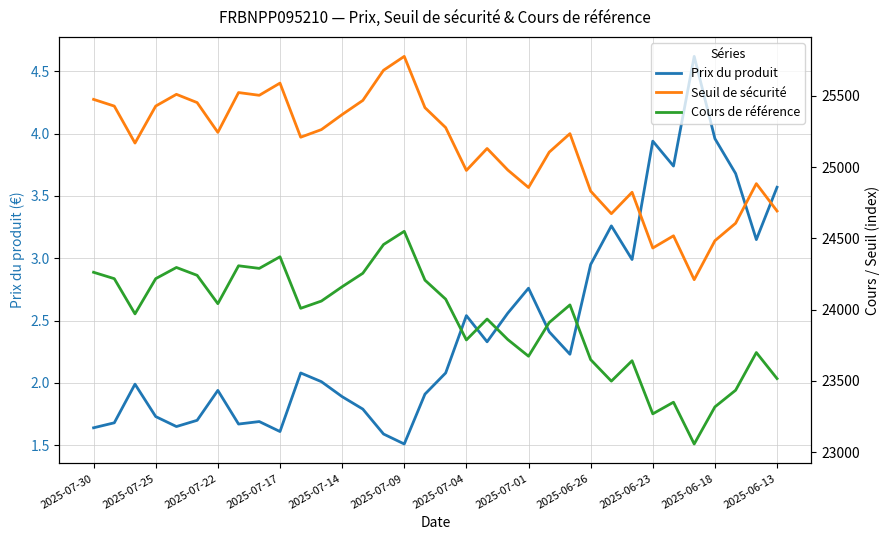

True or false: Prix du produit has a value of 0.7 at 2025-07-25.

False